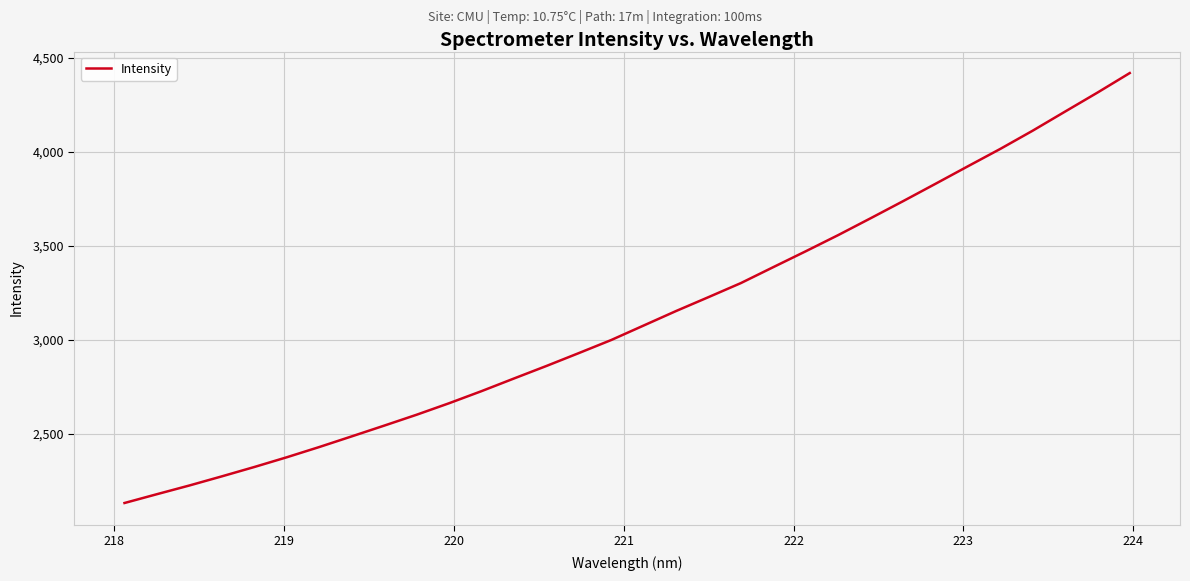

What is the maximum value shown in the chart?

4420.1